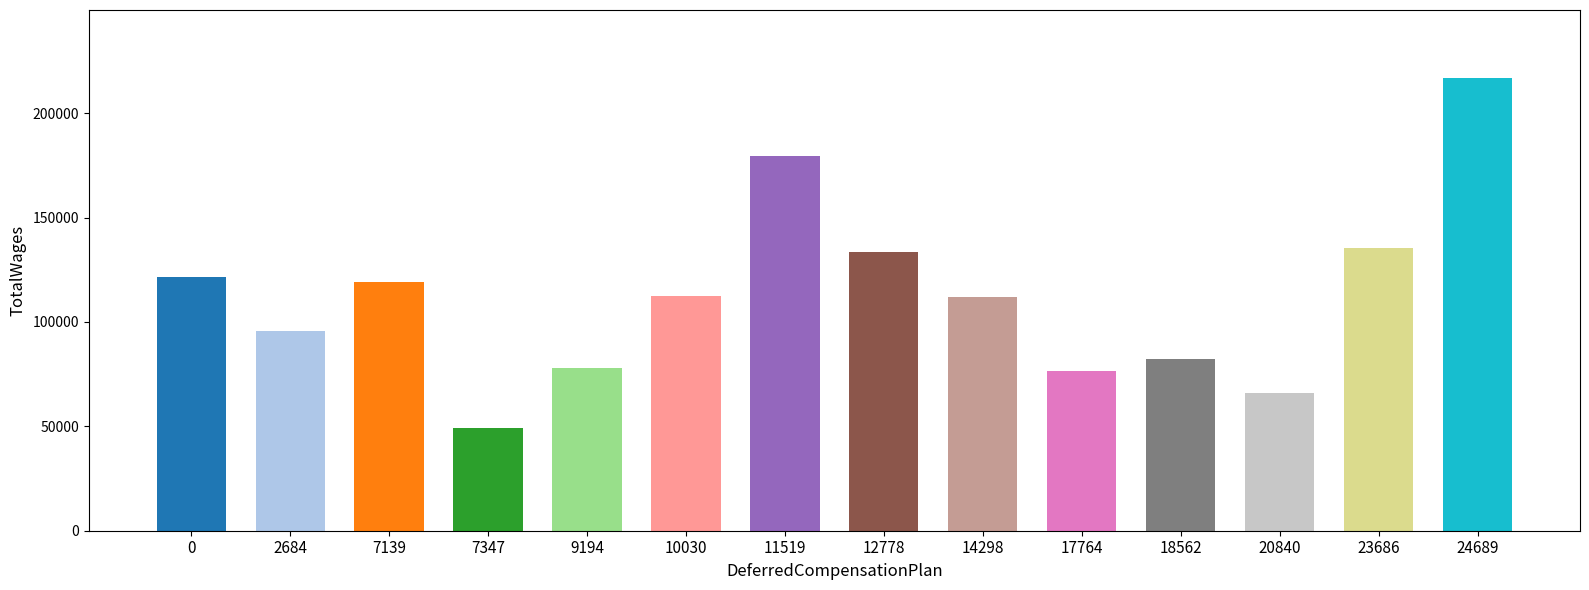

What is the approximate value at 11519?

179398.0